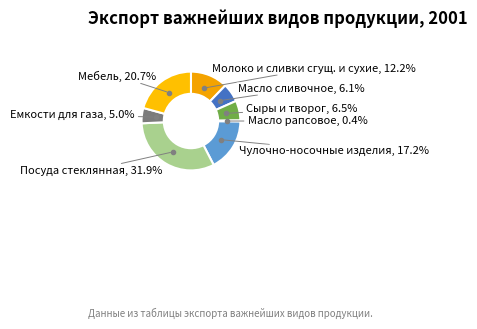

How many segments does this pie chart have?

8